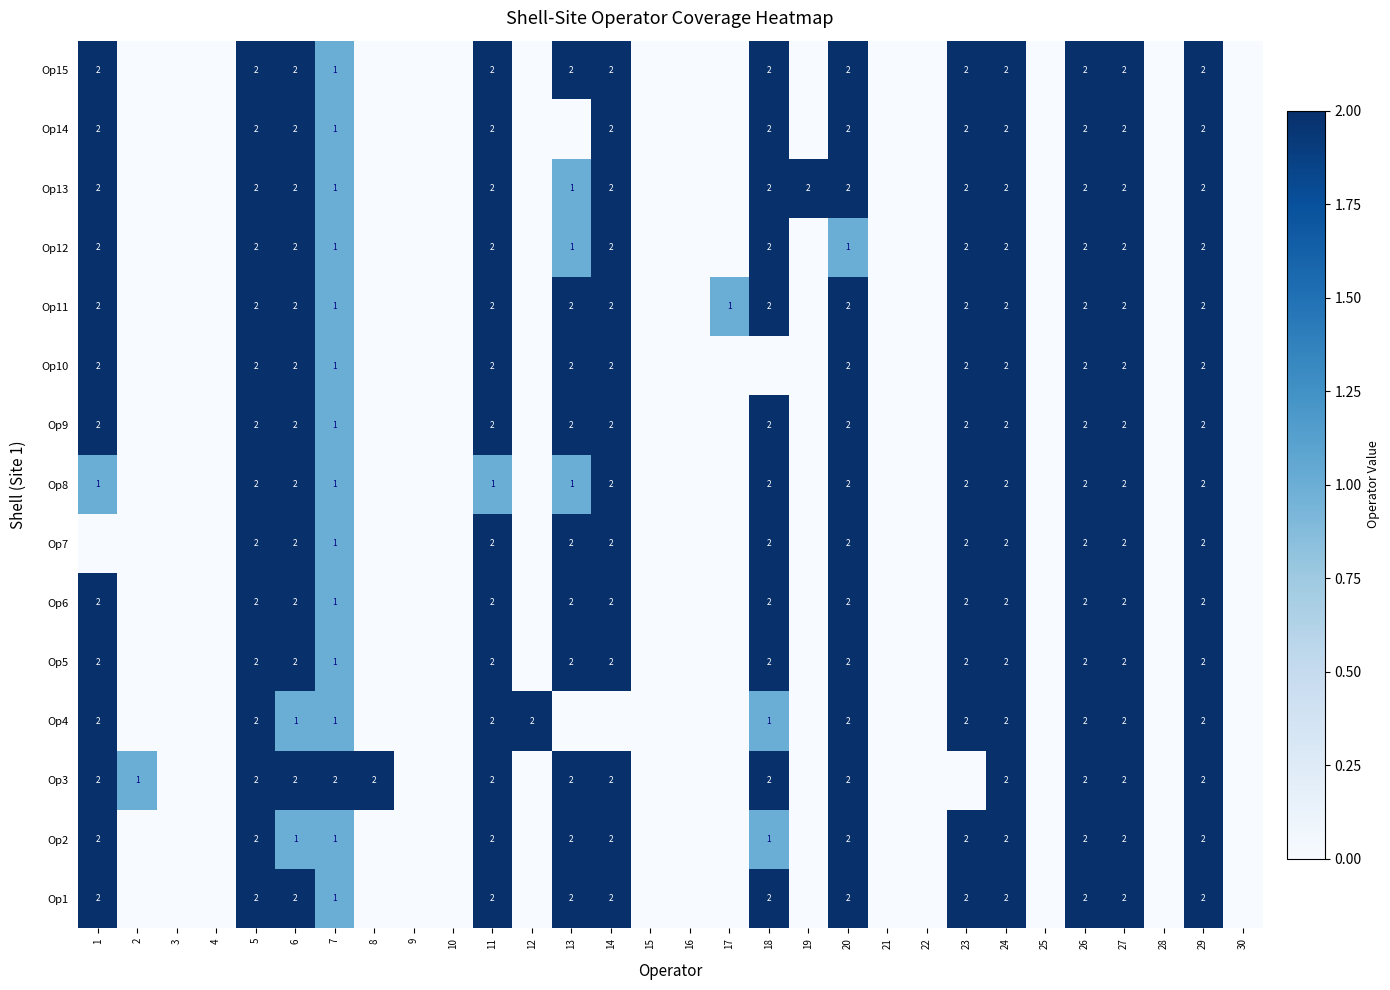

Count the number of categories in the chart.

30